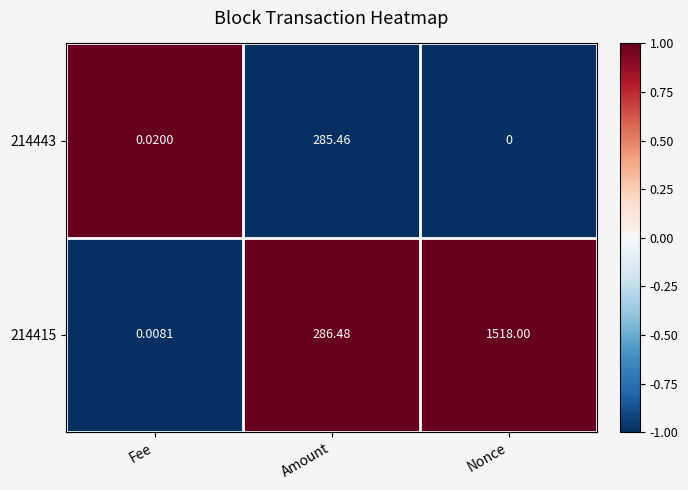

At which category does the chart reach its minimum across all series?

Nonce